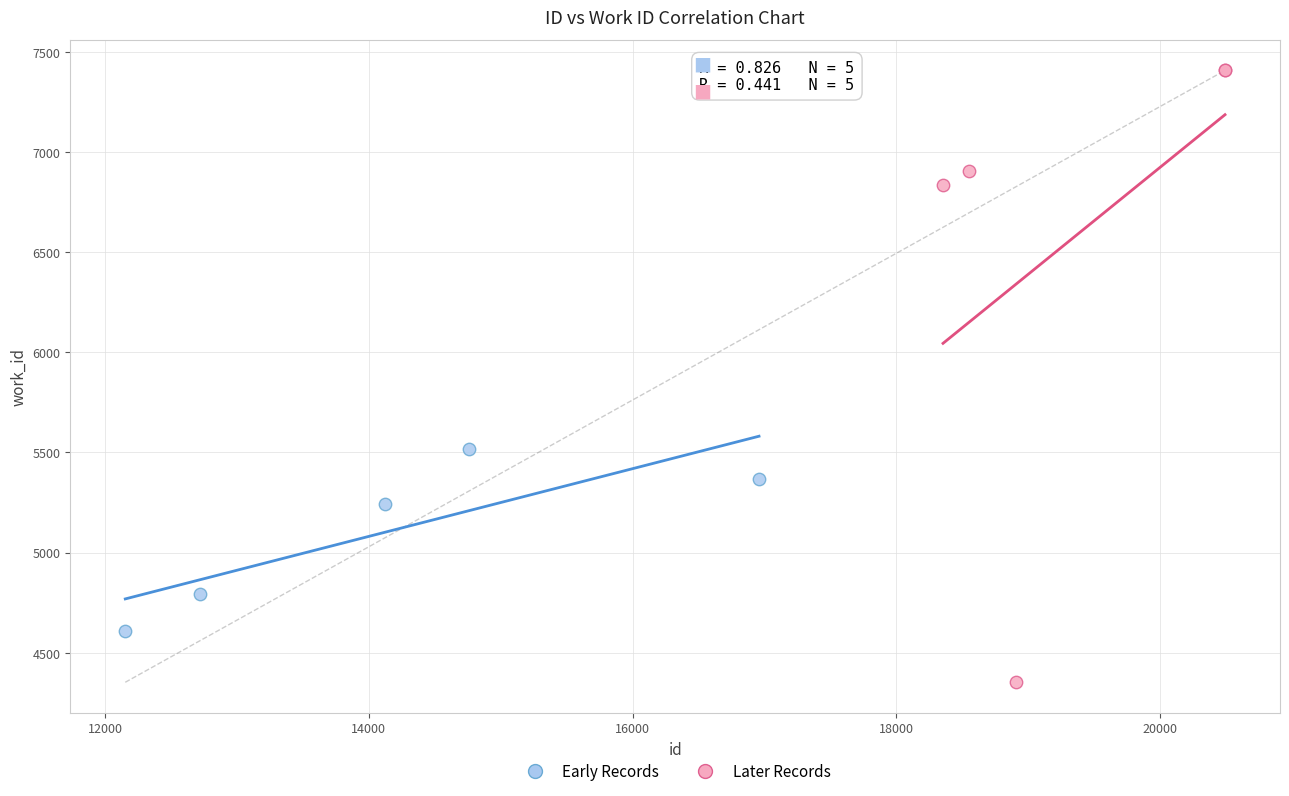

Which series contains the lowest Y value?

Later Records